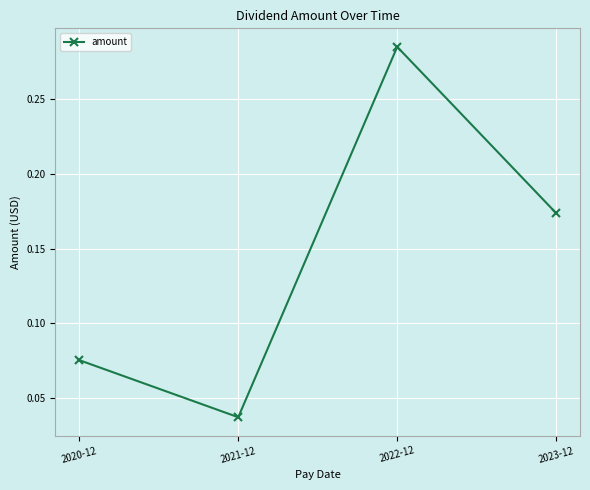

Count the number of categories in the chart.

4